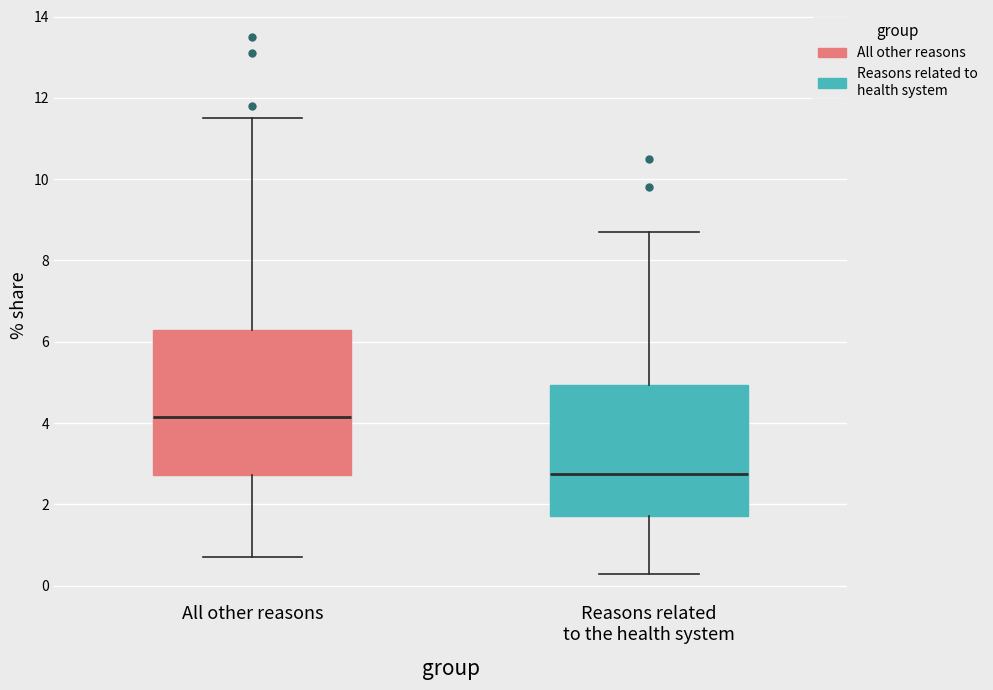

Reading left to right, transcribe this box plot: for each box, give where its median line is, the range the box spans, and where its two whiskers end, as read against the y-axis. The values are not printed on the chart, so give them approximately, as read against the axis.

All other reasons: median 4.2, box 2.8 to 6.4, whiskers 0.8 to 11.6
Reasons related to the health system: median 2.8, box 1.8 to 5.0, whiskers 0.4 to 8.8